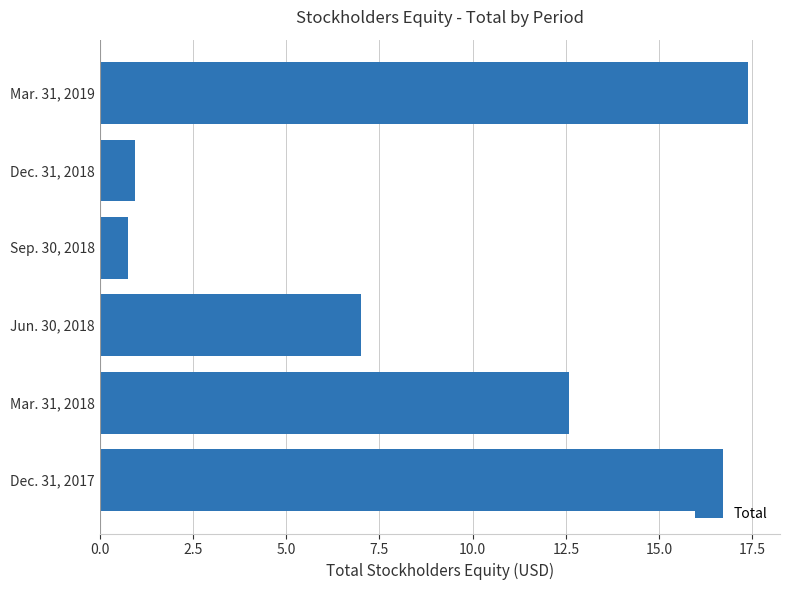

Which label corresponds to the smallest value in the chart?

Sep. 30, 2018